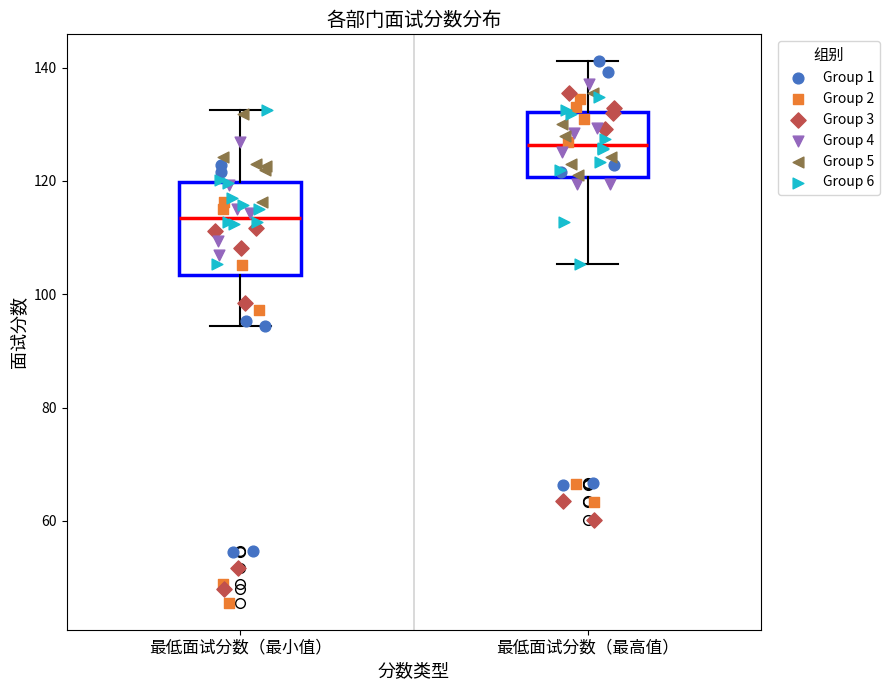

Reading left to right, transcribe this box plot: for each box, give where its median line is, the range the box spans, and where its two whiskers end, as read against the y-axis. The values are not printed on the chart, so give them approximately, as read against the axis.

最低面试分数（最小值）: median 114, box 104 to 120, whiskers 94 to 132
最低面试分数（最高值）: median 126, box 120 to 132, whiskers 106 to 142